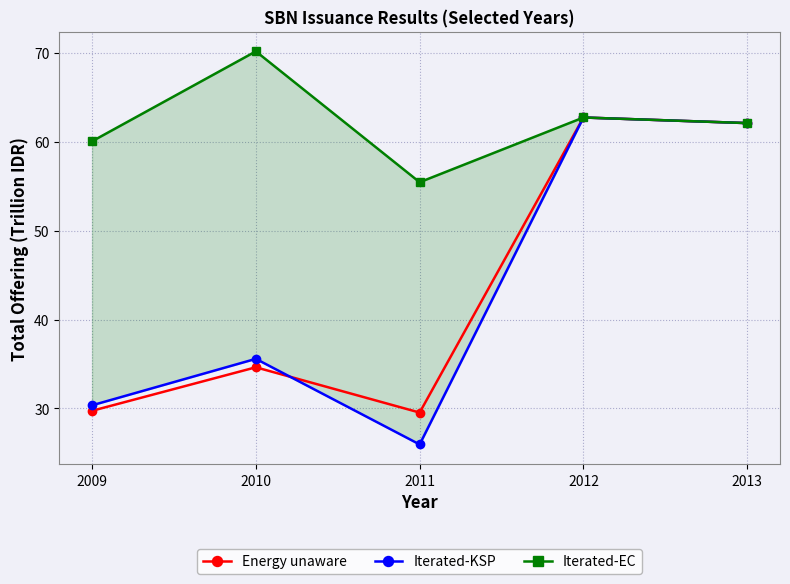

What is the difference between the maximum and second lowest values in the Iterated-KSP series?

32.4